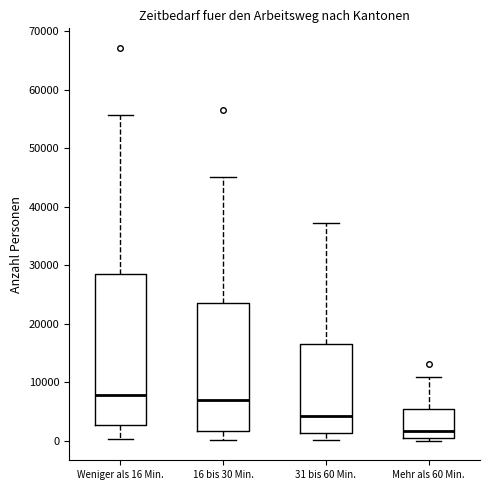

Where does the upper whisker of the box for 31 bis 60 Min. end on the y-axis? The values are not printed on the chart, so give them approximately, as read against the axis.

37000